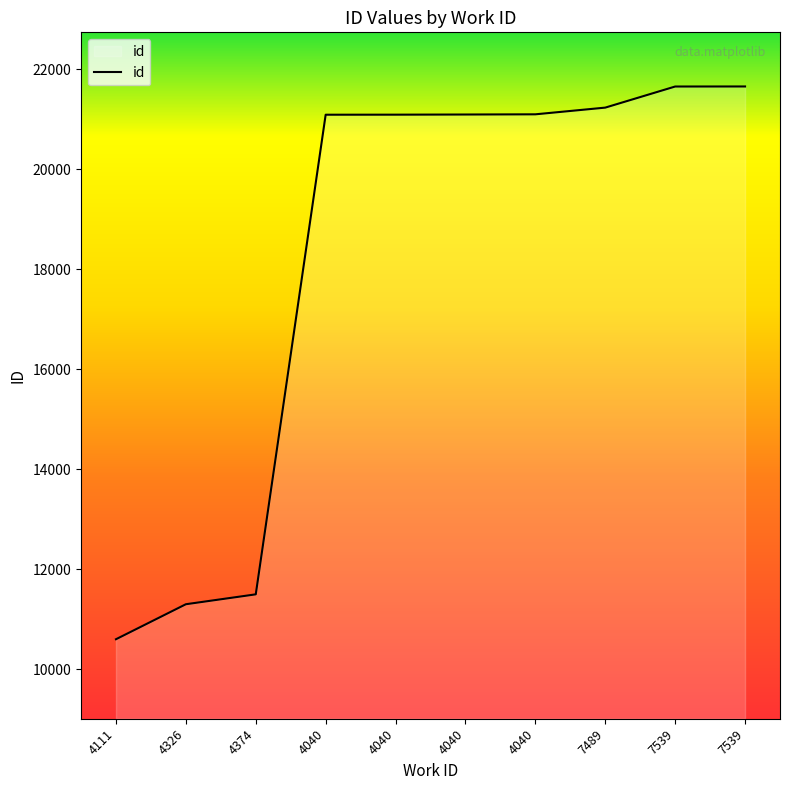

What is the change in value from 4040 to 4040?

+3